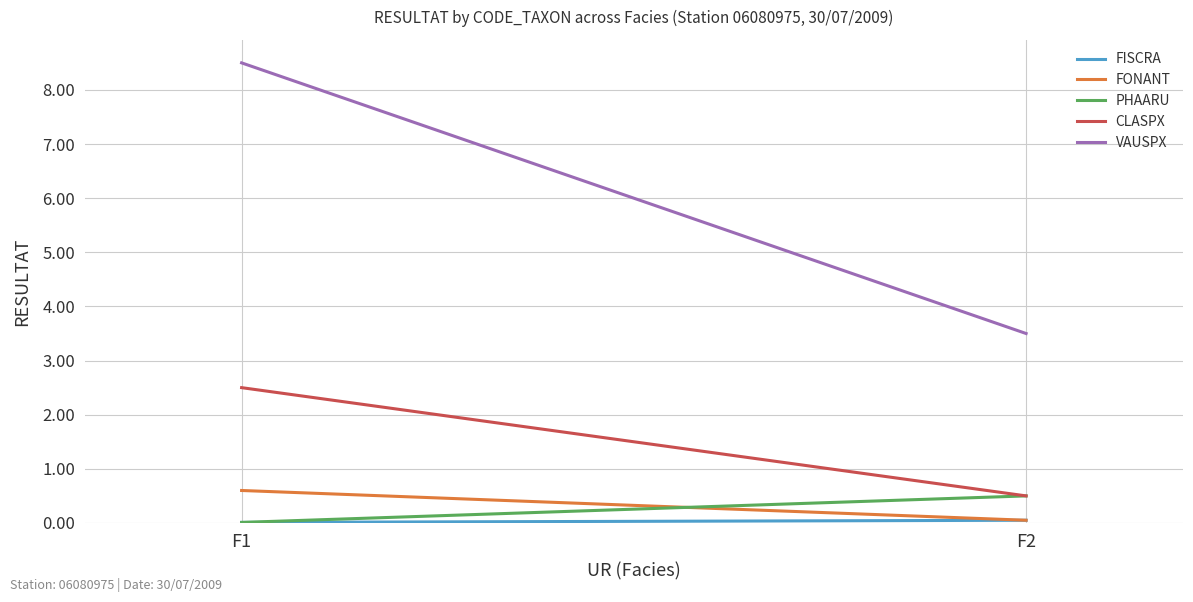

How many lines are shown in the chart?

5